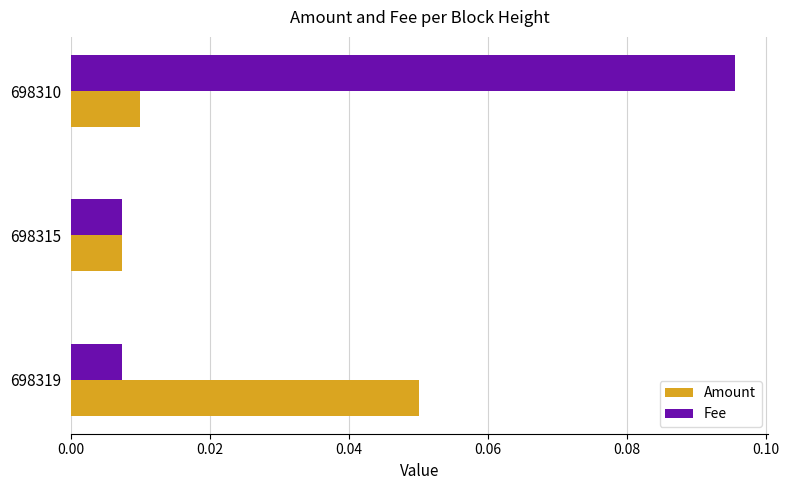

How many categories are shown in the chart?

3